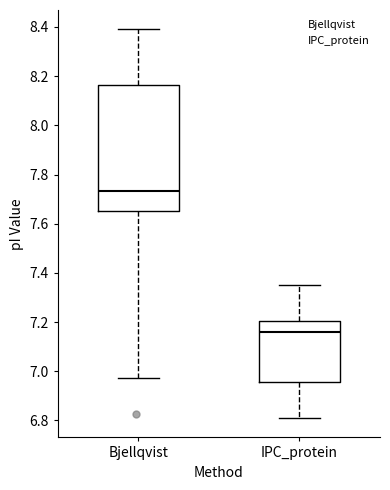

Where does the median line of the box for Bjellqvist sit on the y-axis? The values are not printed on the chart, so give them approximately, as read against the axis.

7.74